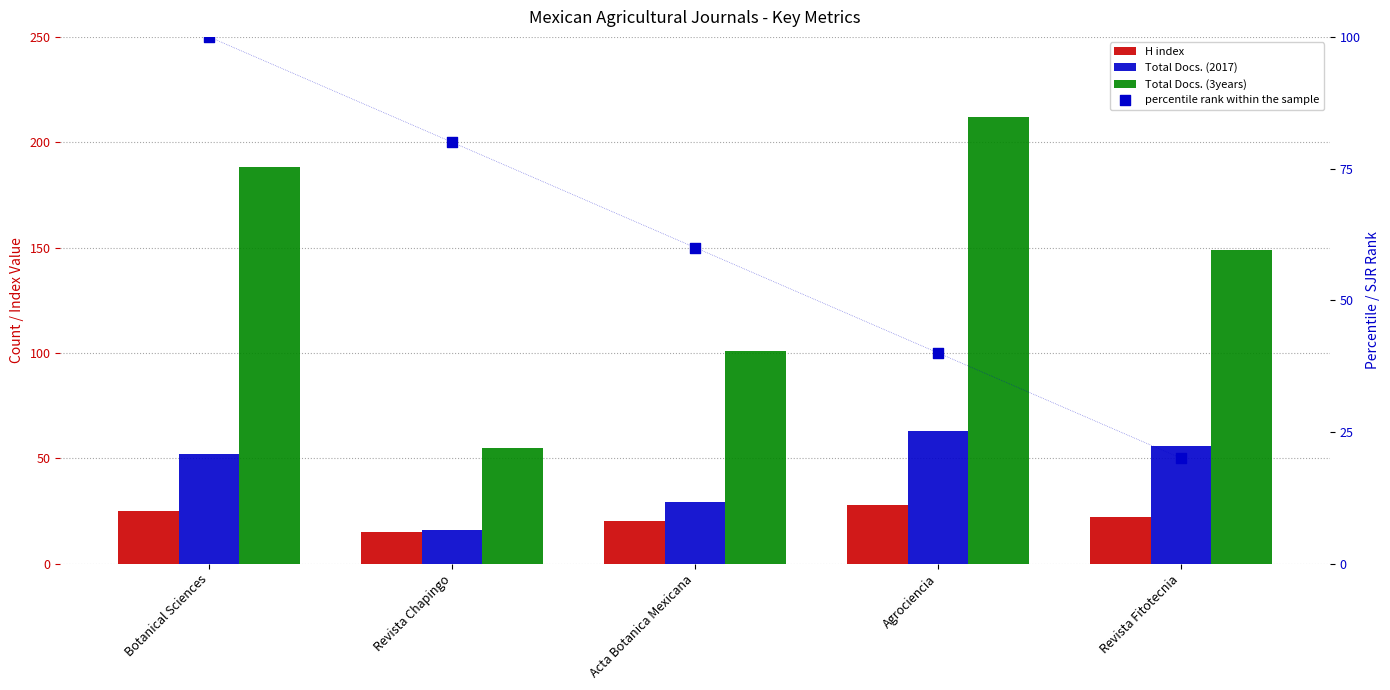

What is the total value across all series at Acta Botanica Mexicana?

210